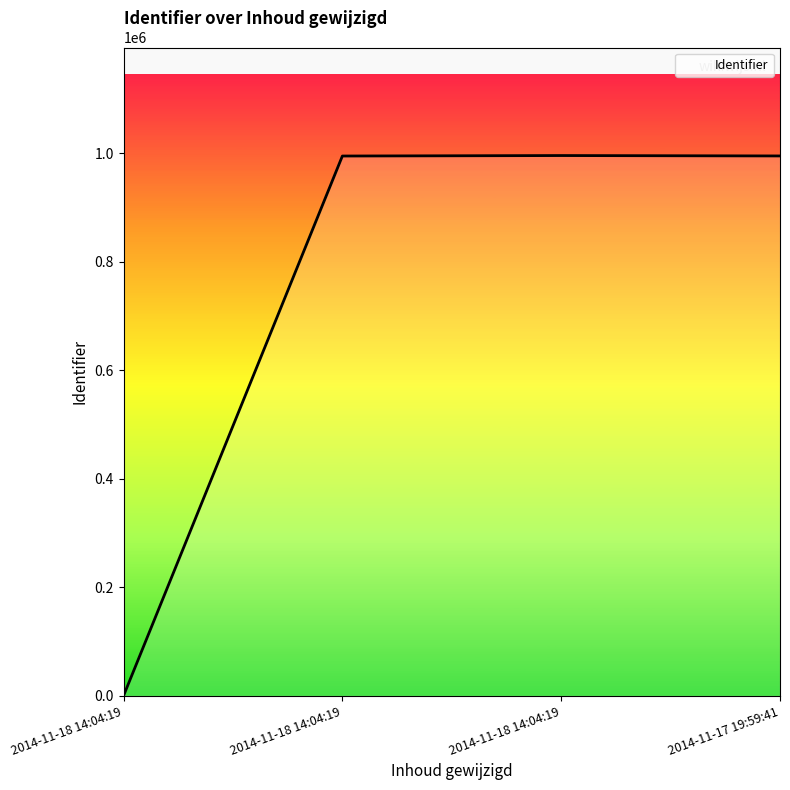

How many series are shown in this chart?

1